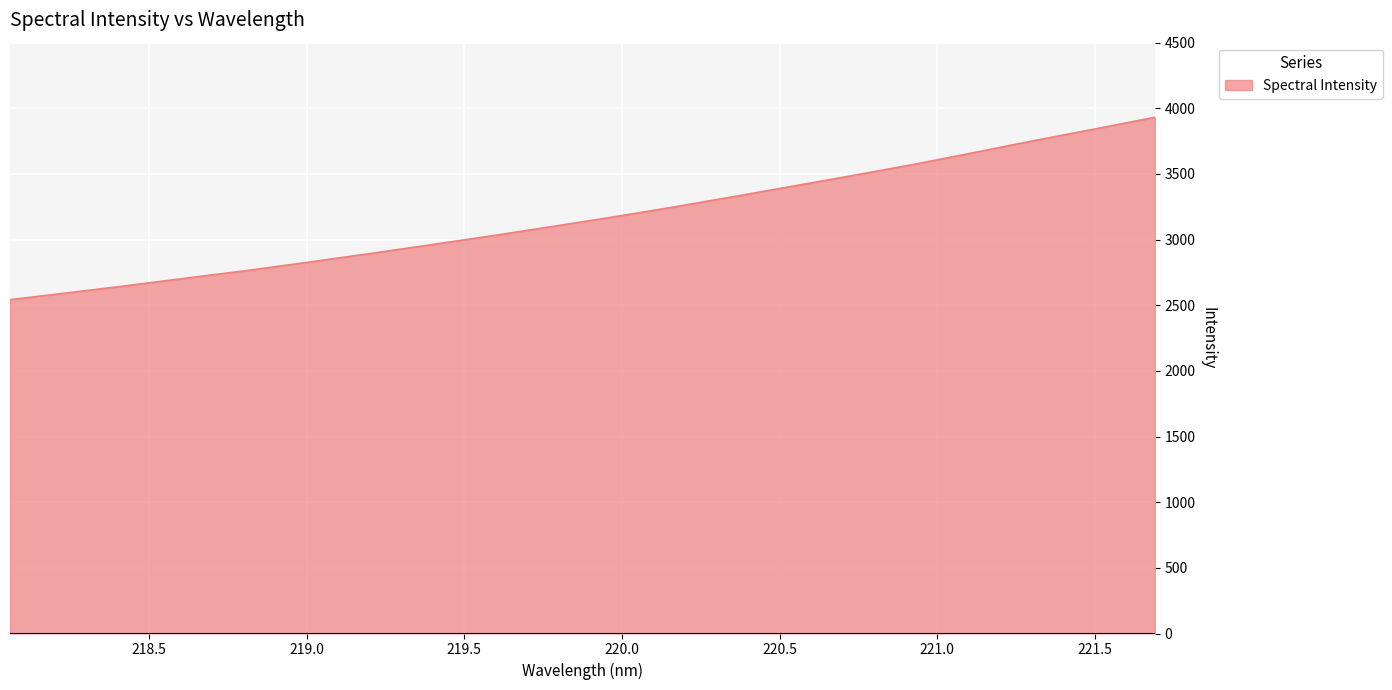

What is the maximum value shown in the chart?

3931.7